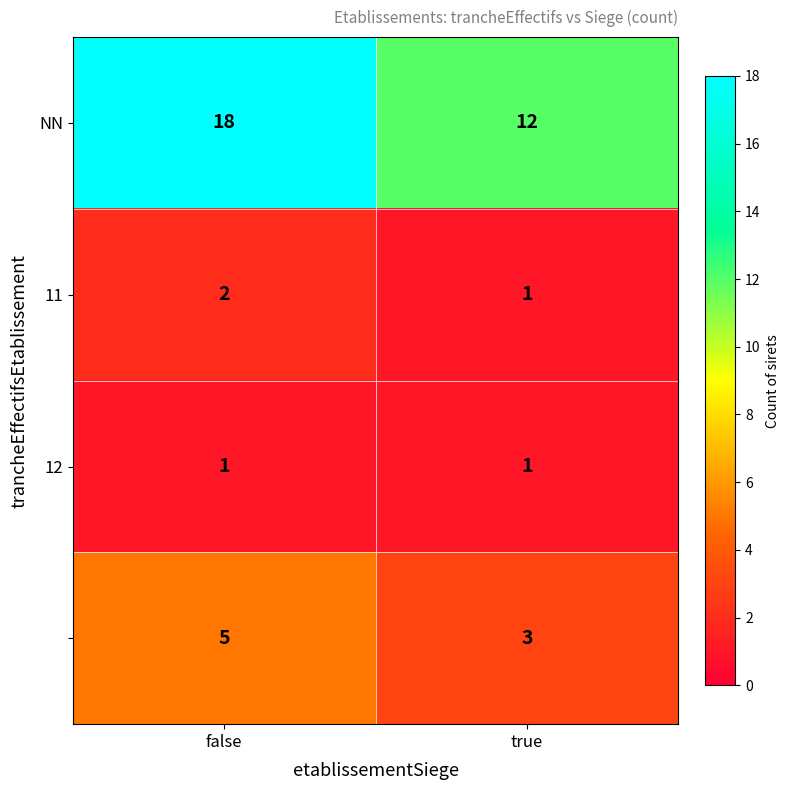

What is the difference between the highest and lowest values at true?

11